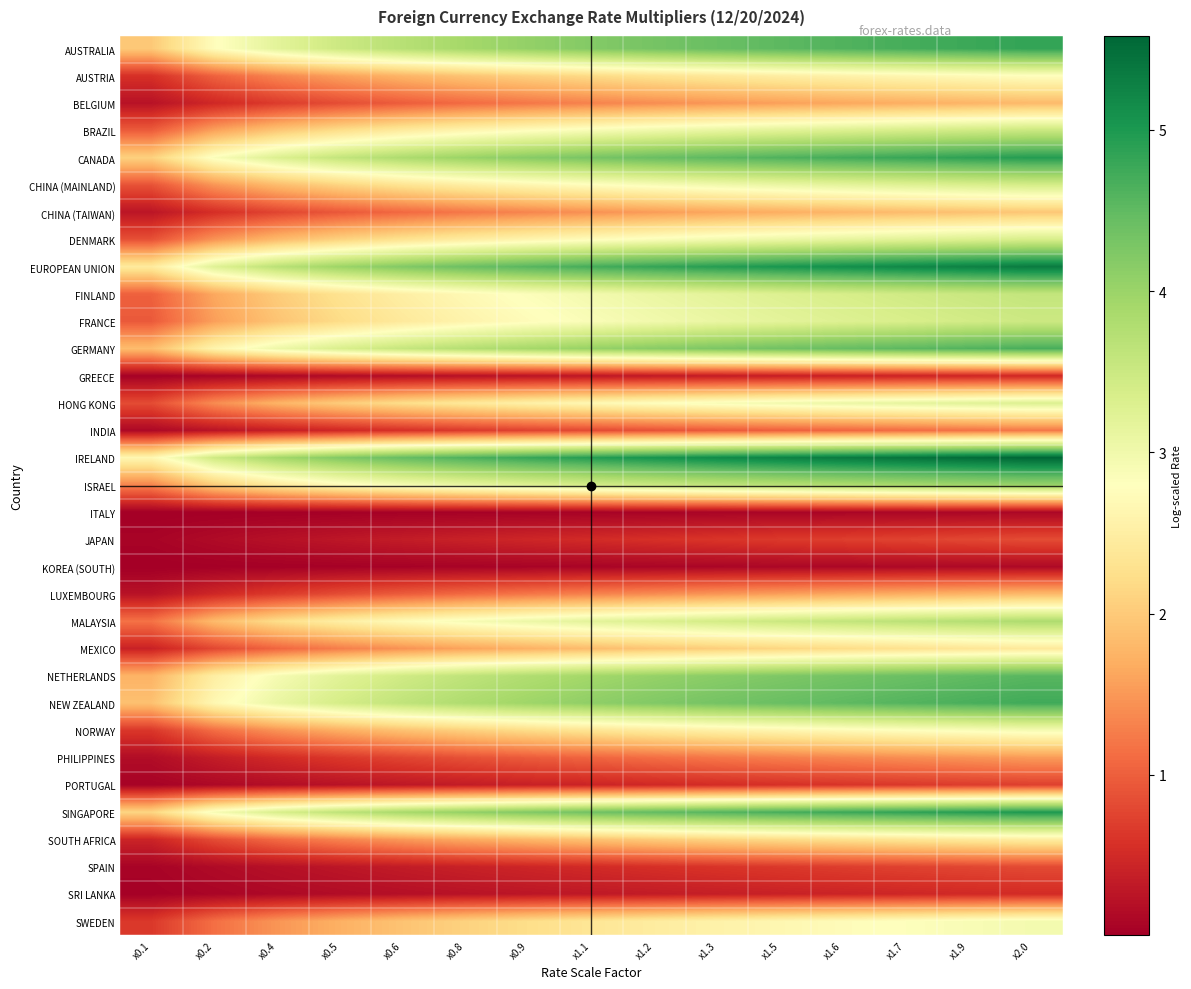

What is the difference between the highest and lowest values at x0.8?

4.6